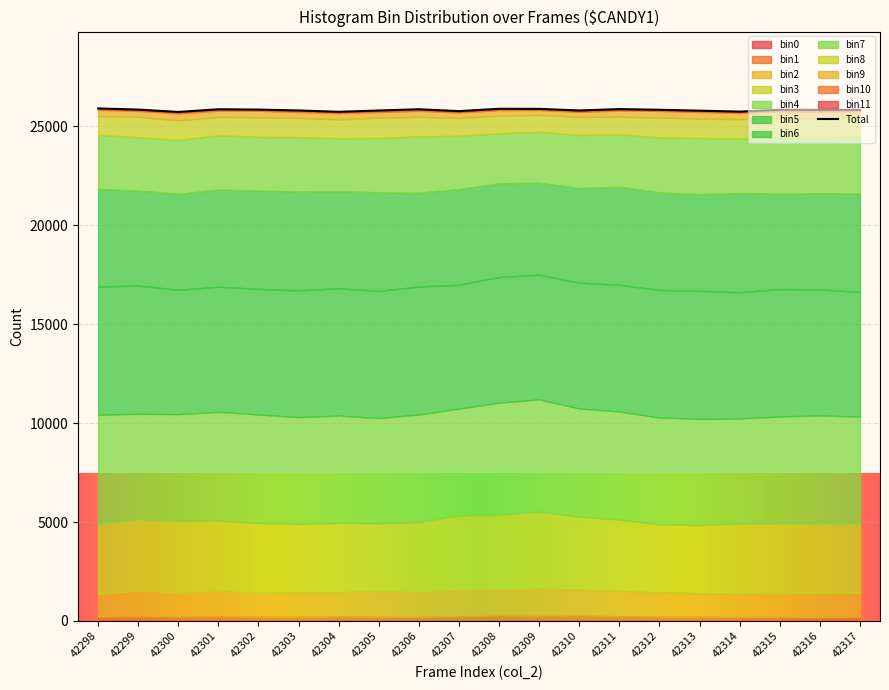

Rank the categories by value from highest to lowest.

42298, 42308, 42309, 42311, 42306, 42301, 42299, 42302, 42312, 42315, 42317, 42316, 42303, 42310, 42305, 42313, 42307, 42314, 42304, 42300